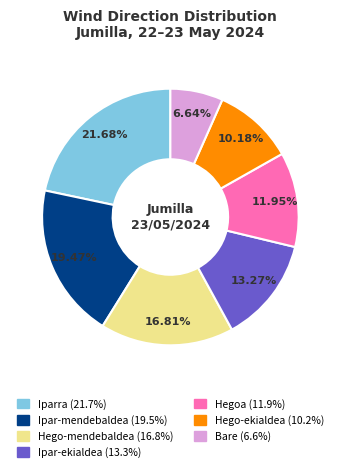

Is there a majority slice in this chart?

No